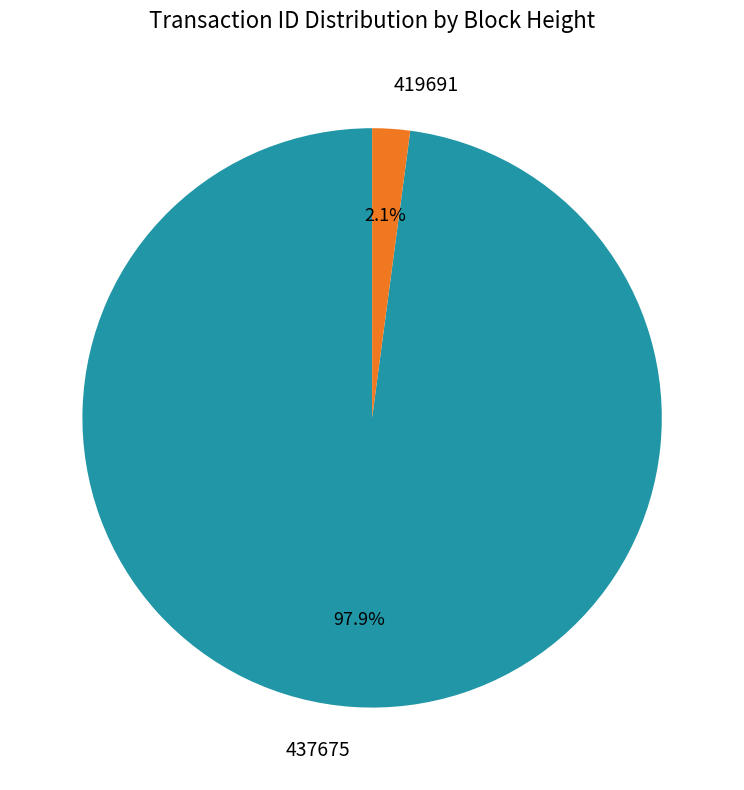

Rank the categories by value from lowest to highest.

419691, 437675